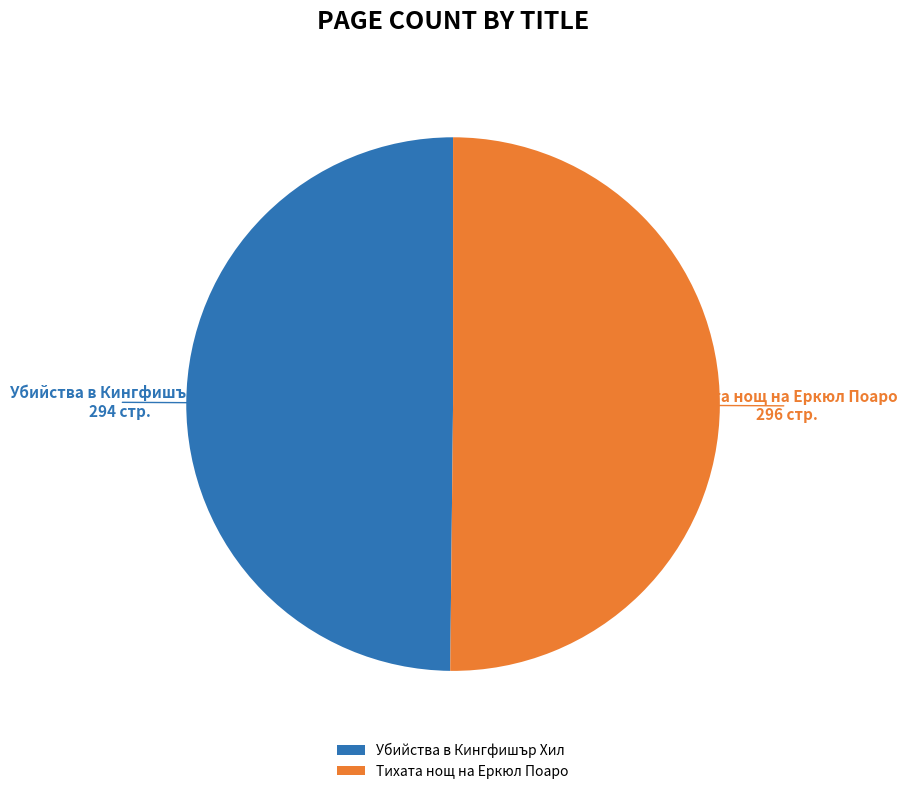

How many slices are in this pie chart?

2